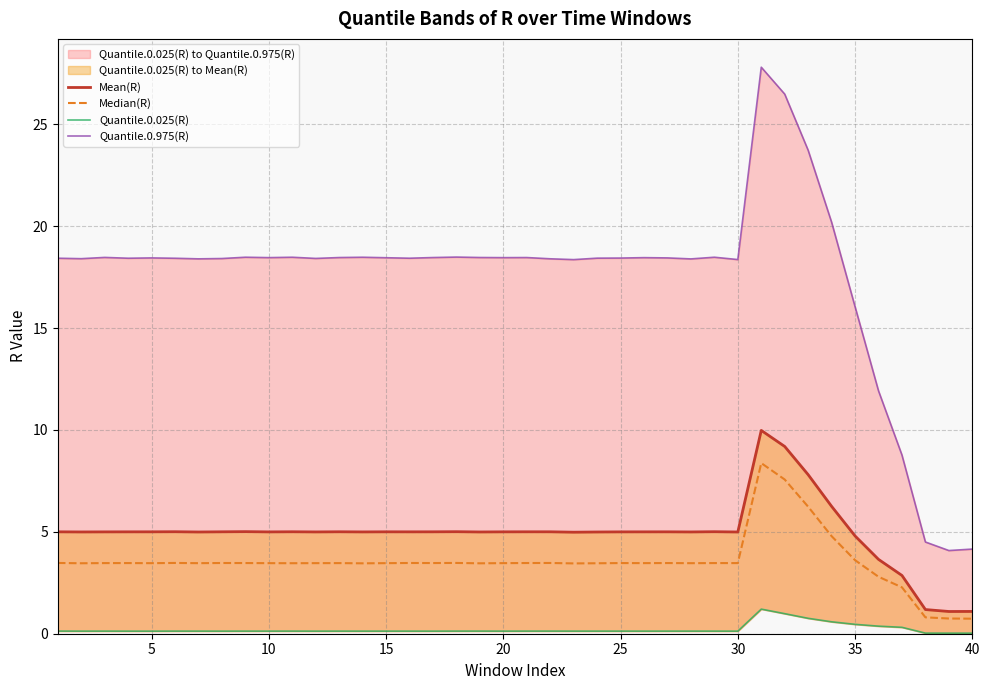

True or false: Mean(R) and Quantile.0.025(R) cross at least once.

False